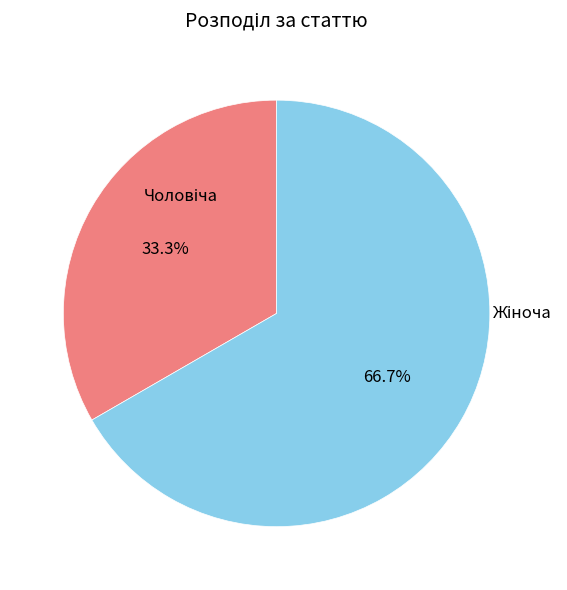

Does any single category account for the majority?

Yes